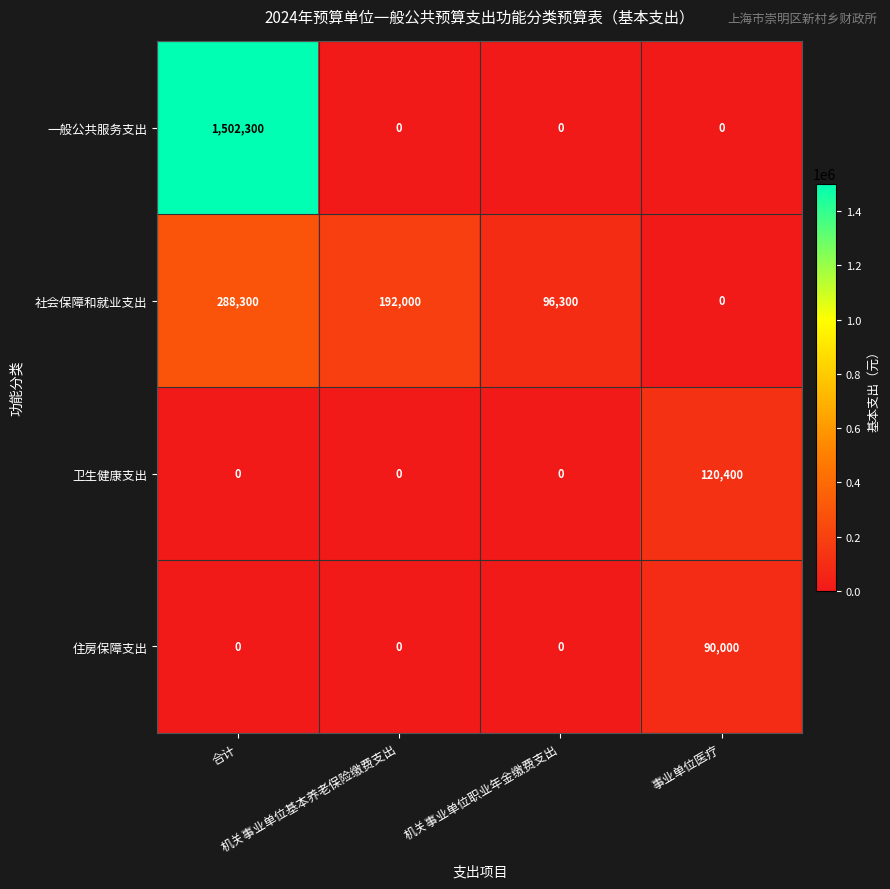

What is the total value across all series at 机关事业单位基本养老保险缴费支出?

192000